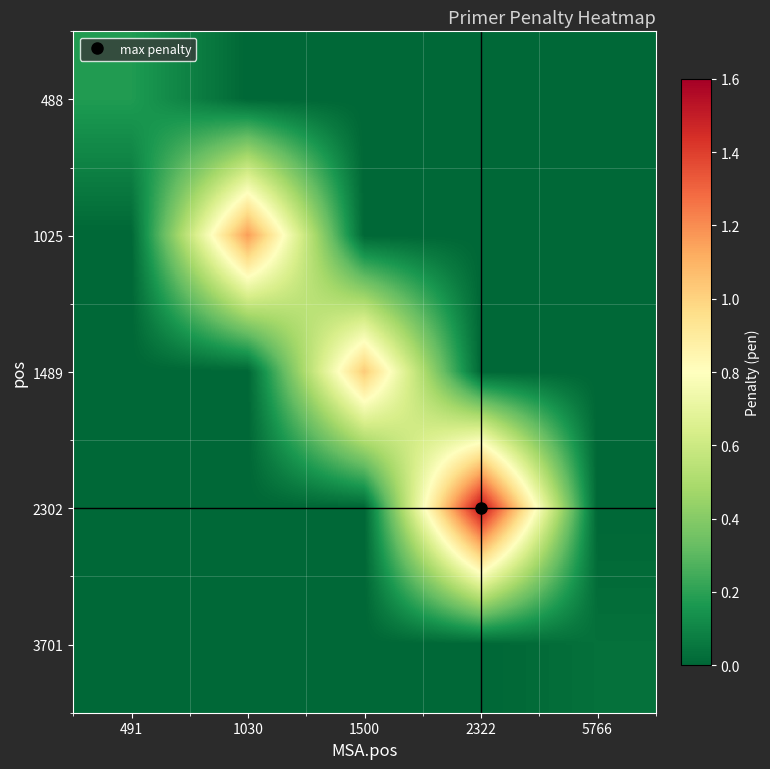

Which label corresponds to the largest value in the chart?

2322